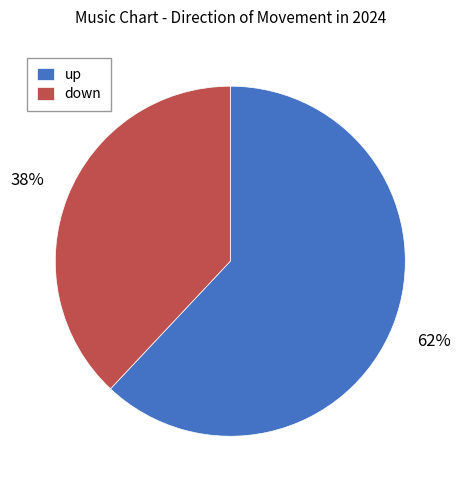

What is the largest slice in the pie chart?

up